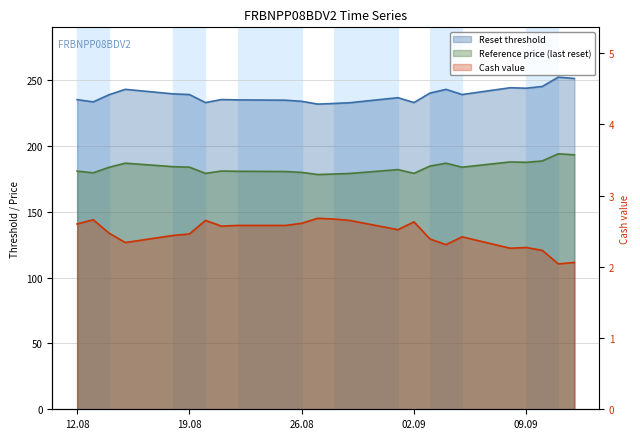

True or false: Reference price and Cash value cross at least once.

False